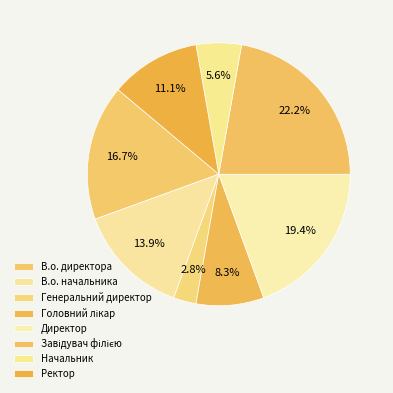

Count the number of slices in the pie.

8